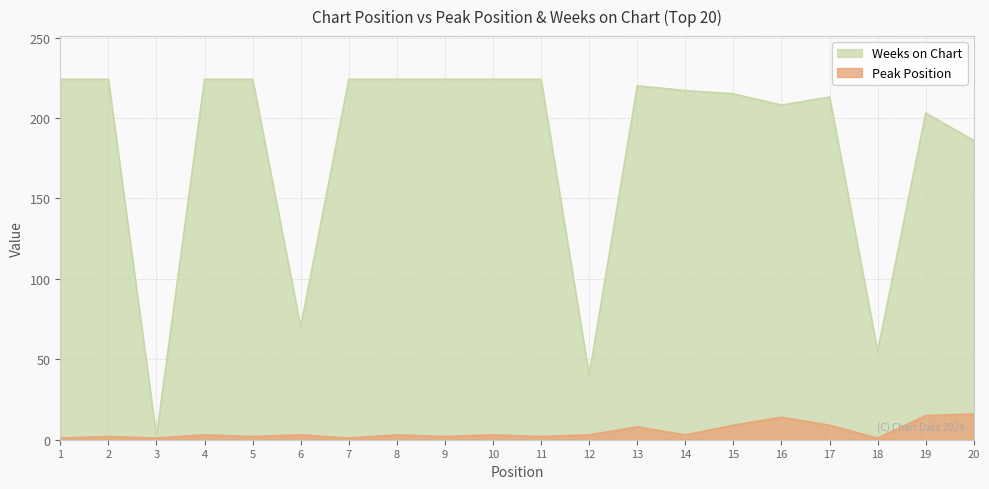

Which label corresponds to the largest value in the chart?

1